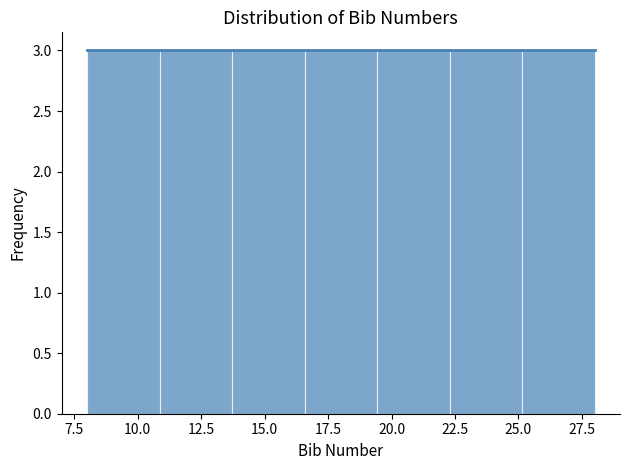

Reading left to right, list every bar in this chart as the range it spans on the x-axis followed by its height. Neither the bar edges nor the heights are printed on the chart, so give them approximately, as read against the axes.

8.0 to 11.0: 3
11.0 to 13.5: 3
13.5 to 16.5: 3
16.5 to 19.5: 3
19.5 to 22.5: 3
22.5 to 25.0: 3
25.0 to 28.0: 3